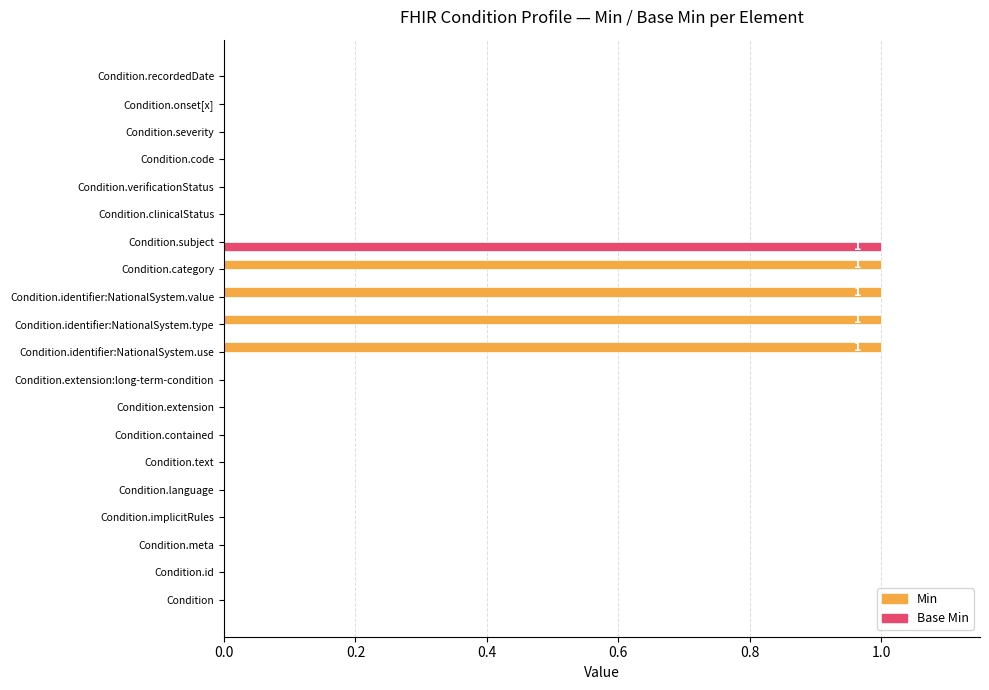

Is it true that Min equals 0 at Condition.onset[x]?

True